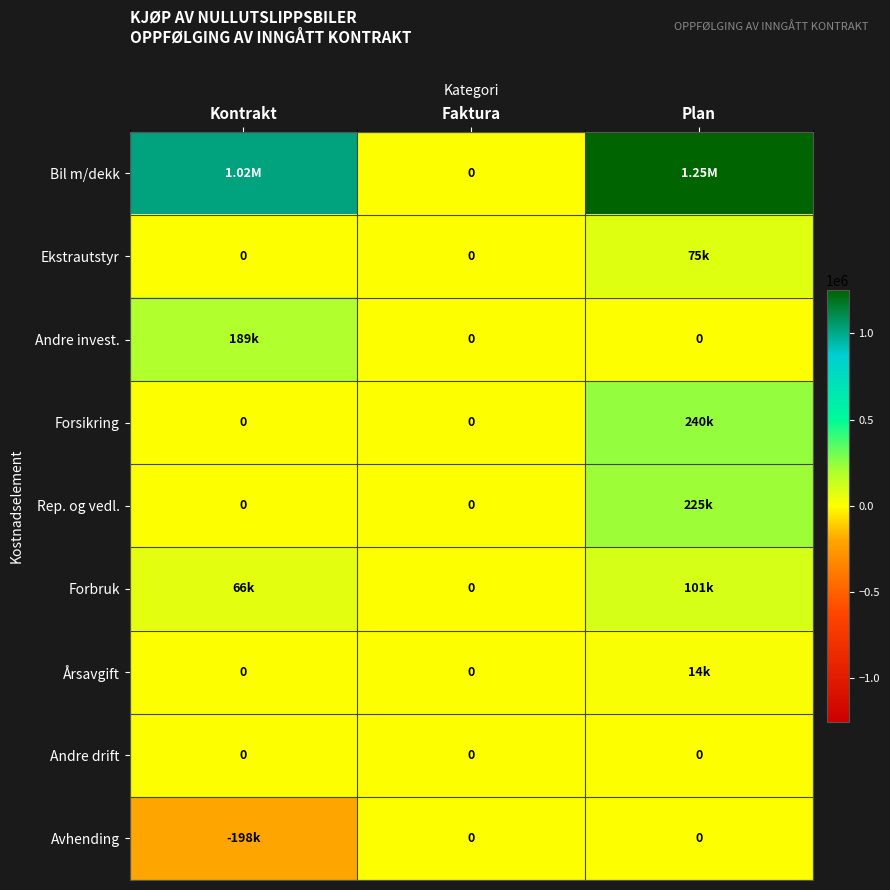

What is the sum of all Rep. og vedl. values?

225000